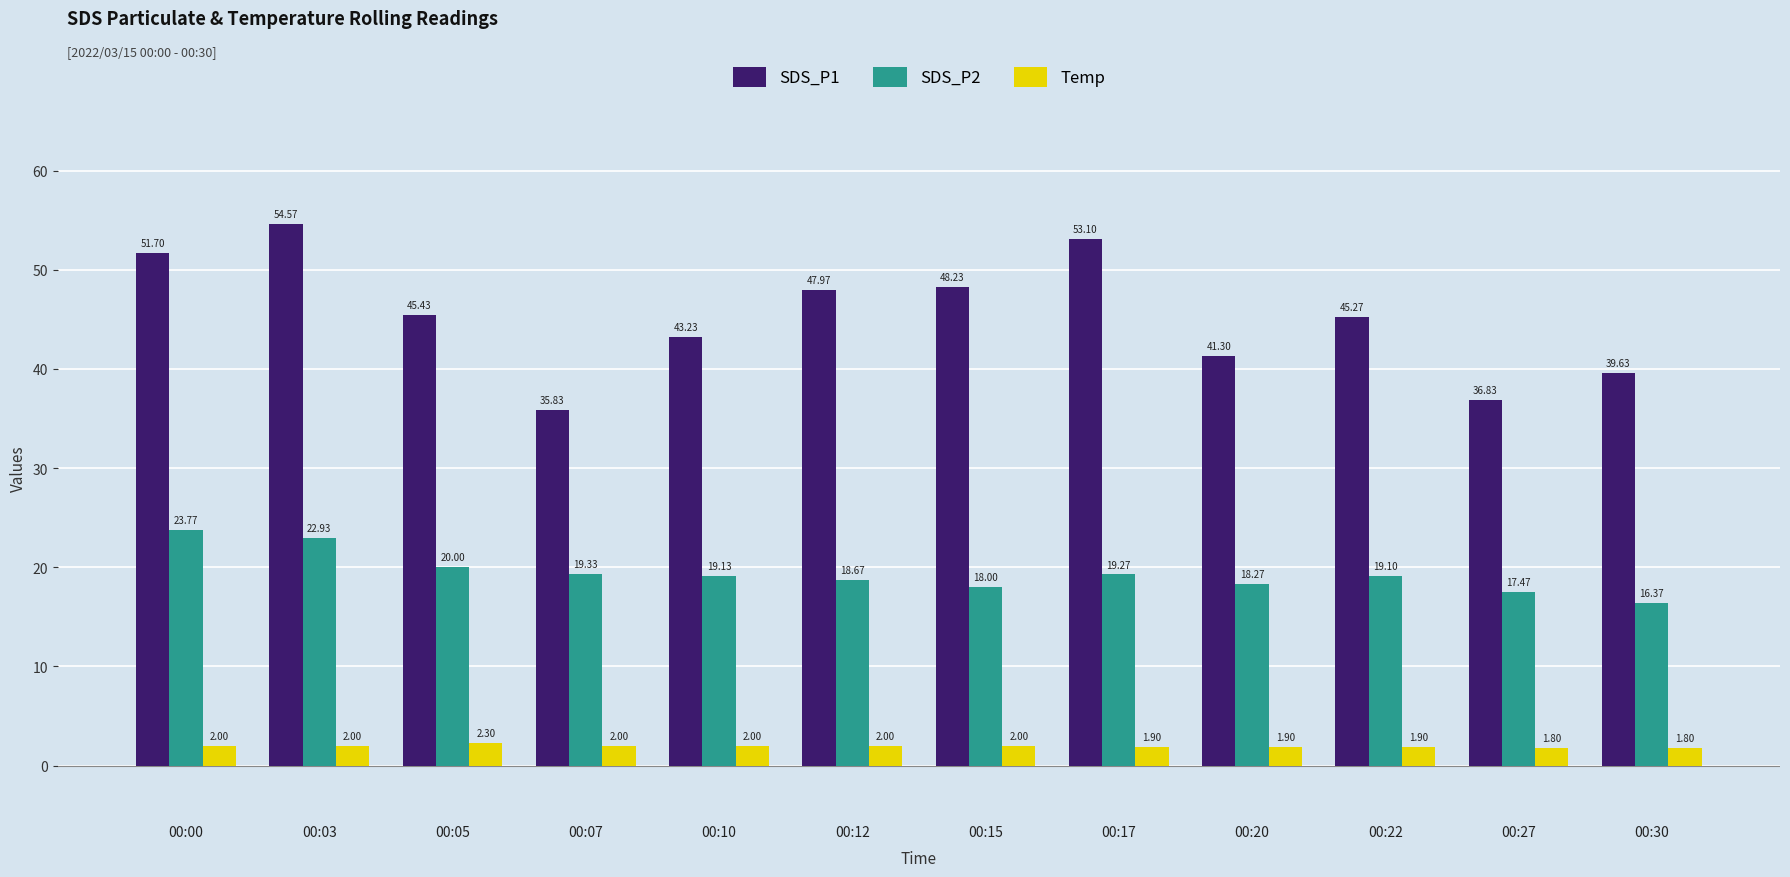

Between 00:12 and 00:15, which series saw the biggest shift?

SDS_P2